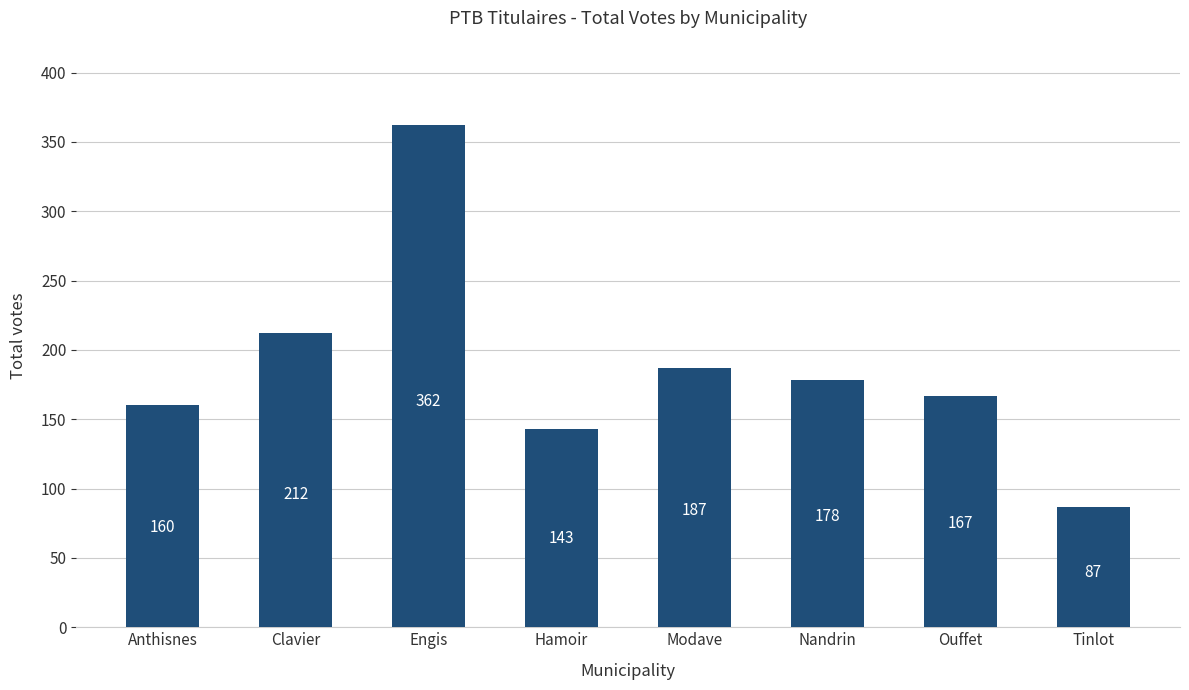

What is the ratio of the value at Modave to the value at Clavier?

0.9